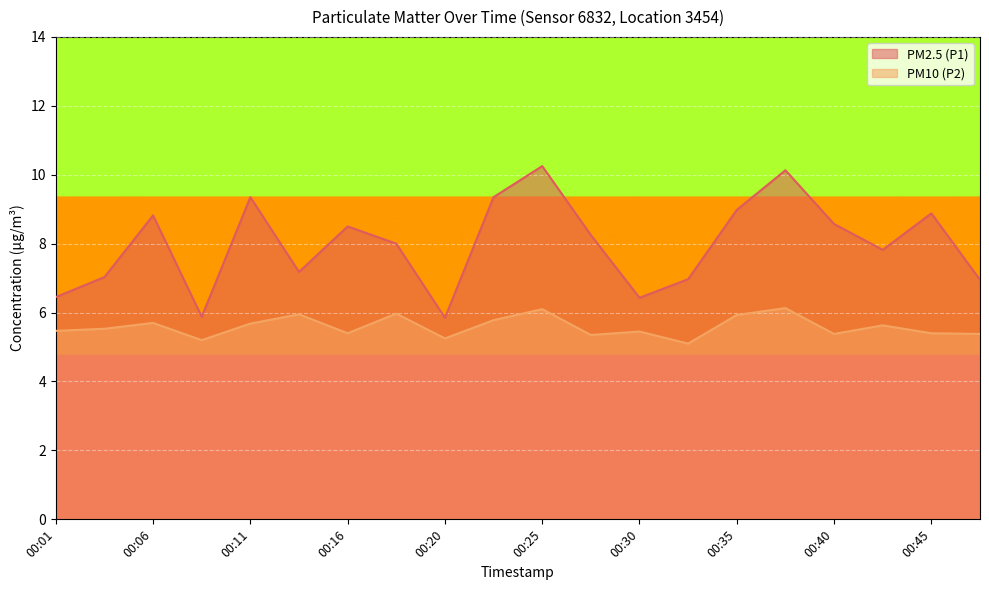

True or false: PM2.5 (P1) has a value of 8.9 at 00:45.

True